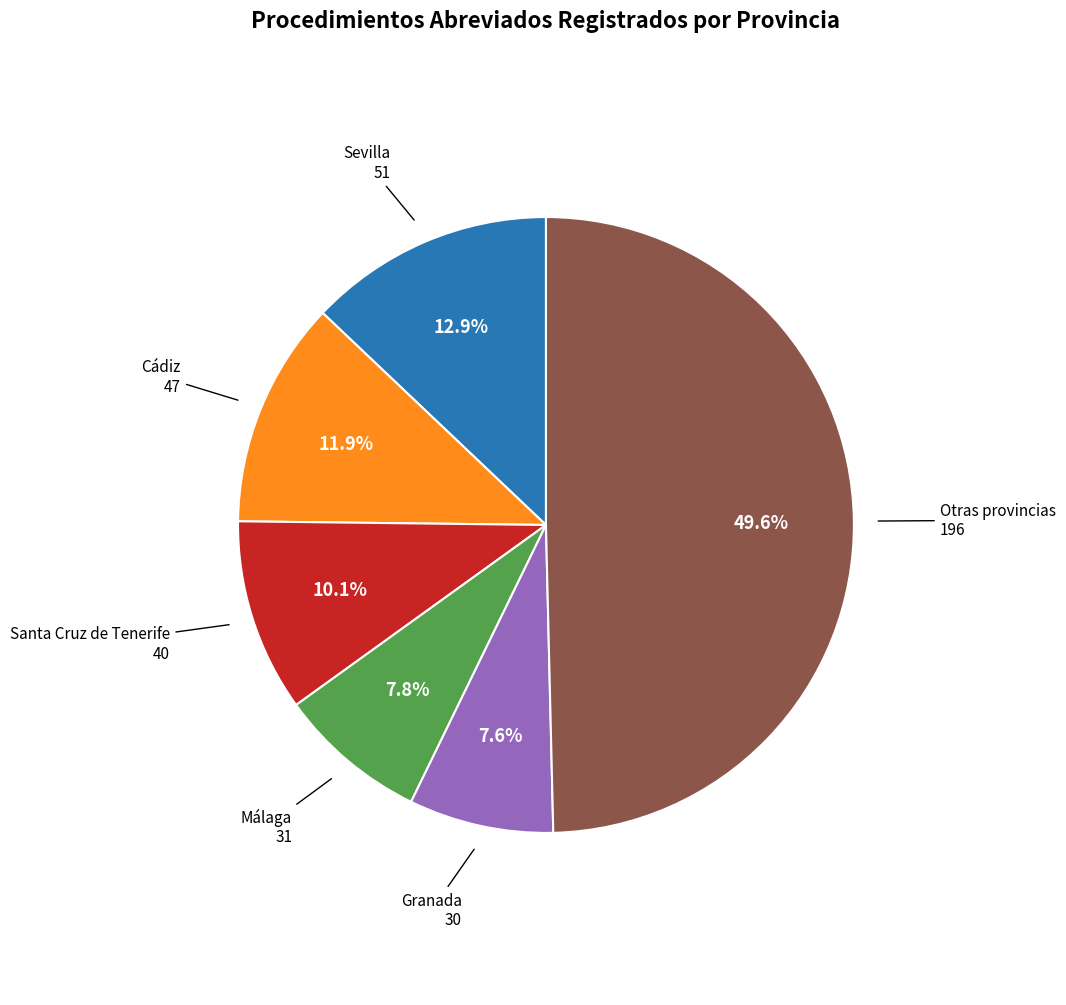

Which slice is the largest?

Otras provincias